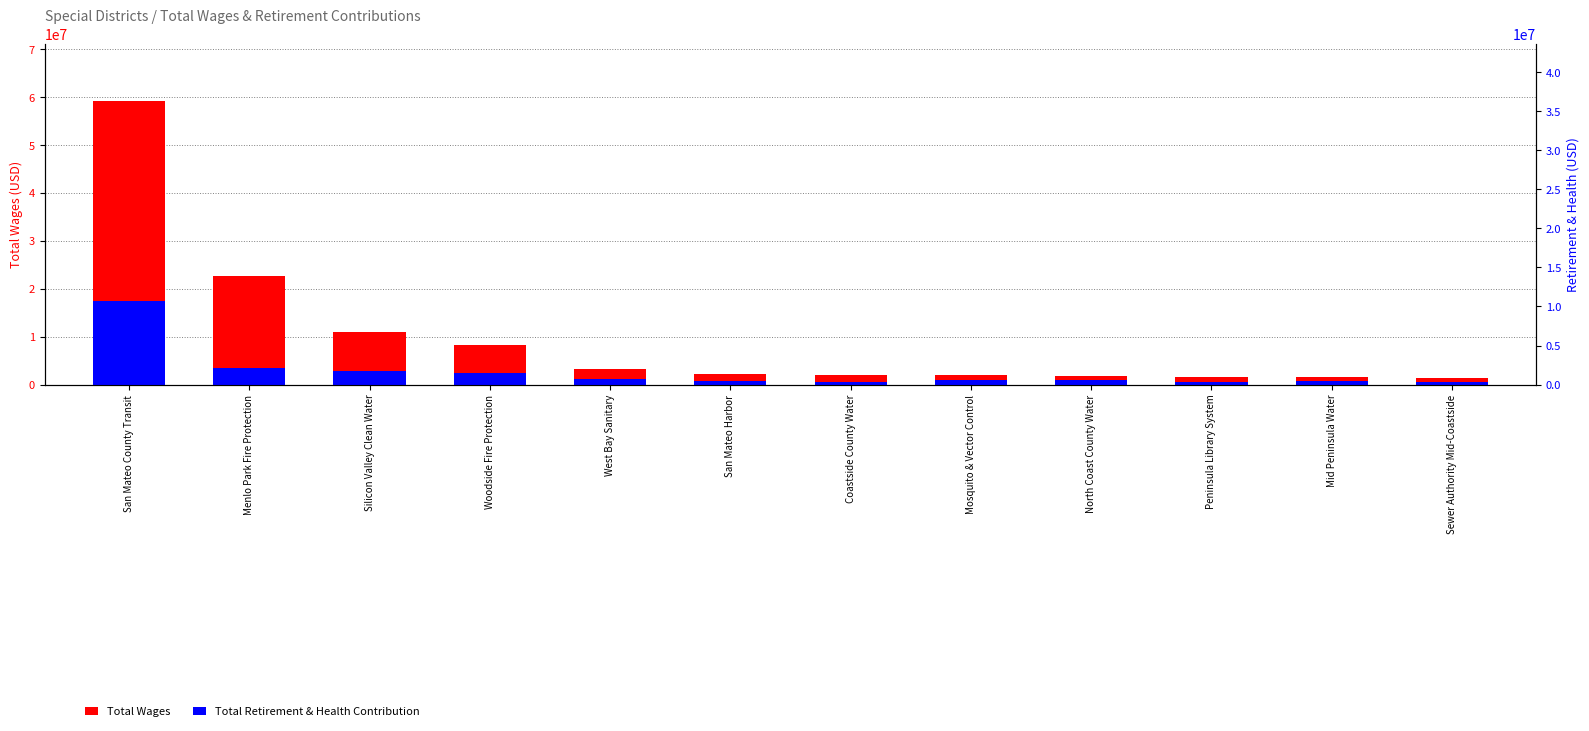

Reading right to left, what are all the values shown in this chart?

Total Wages: Sewer Authority Mid-Coastside=1430428	Mid Peninsula Water=1624565	Peninsula Library System=1637289	North Coast County Water=1811326	Mosquito & Vector Control=1956127	Coastside County Water=2033472	San Mateo Harbor=2268895	West Bay Sanitary=3221064	Woodside Fire Protection=8227639	Silicon Valley Clean Water=10996096	Menlo Park Fire Protection=22576965	San Mateo County Transit=59249750
Total Retirement & Health Contribution: Sewer Authority Mid-Coastside=590929	Mid Peninsula Water=699898	Peninsula Library System=508201	North Coast County Water=888621	Mosquito & Vector Control=869490	Coastside County Water=603702	San Mateo Harbor=681754	West Bay Sanitary=1087548	Woodside Fire Protection=2321181	Silicon Valley Clean Water=2730461	Menlo Park Fire Protection=3485023	San Mateo County Transit=17446016